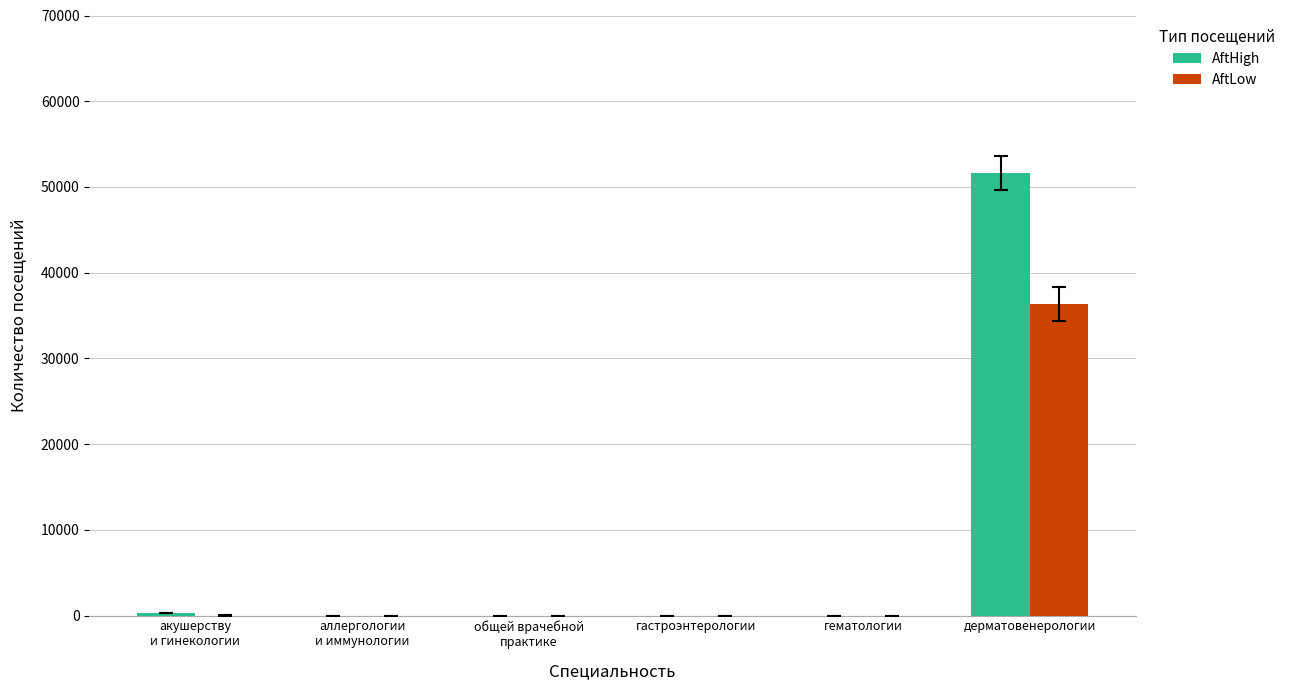

What is the highest value of the AftHigh series?

51619